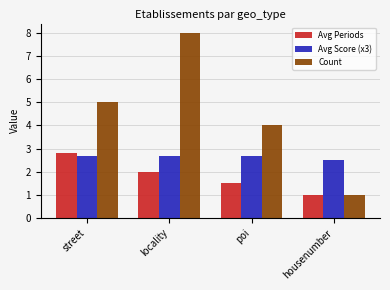

What is the approximate value of Avg Score (x3) at street?

2.7